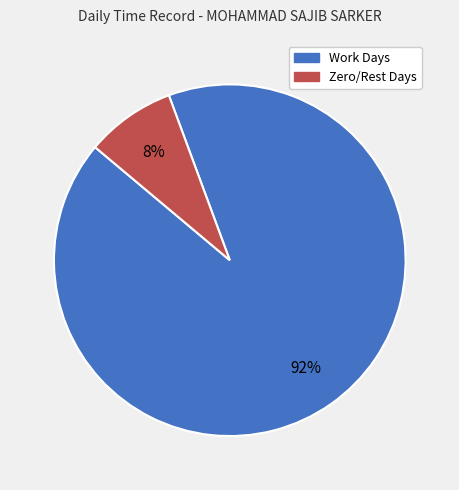

The Zero/Rest Days slice represents 18% of the pie. True or false?

False